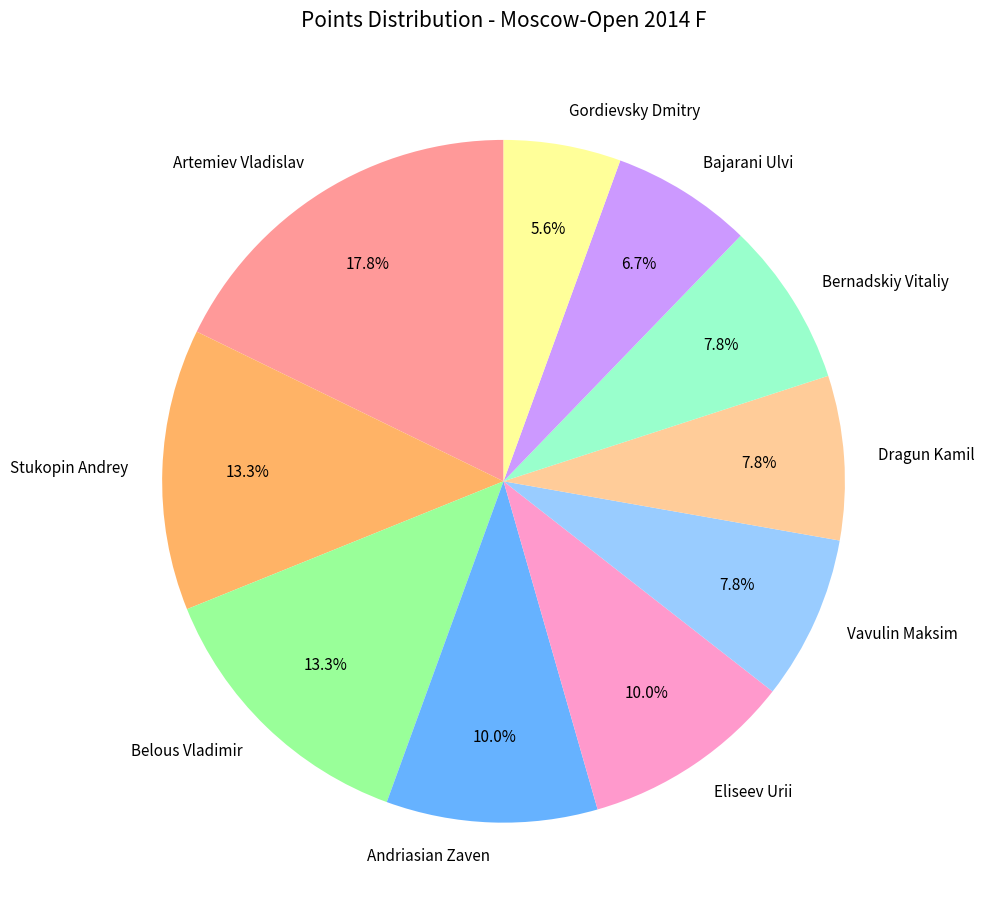

What portion of the pie excludes Gordievsky Dmitry?

94.4%